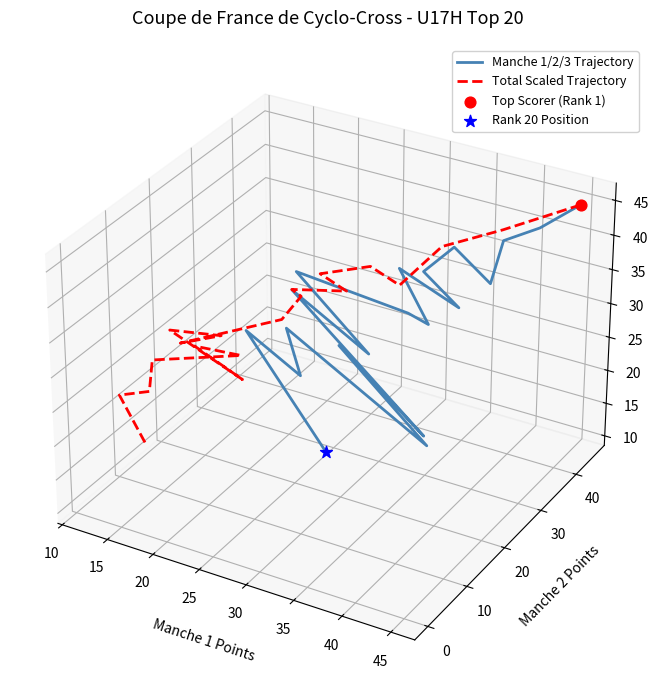

At how many categories does at least one series exceed 0?

16